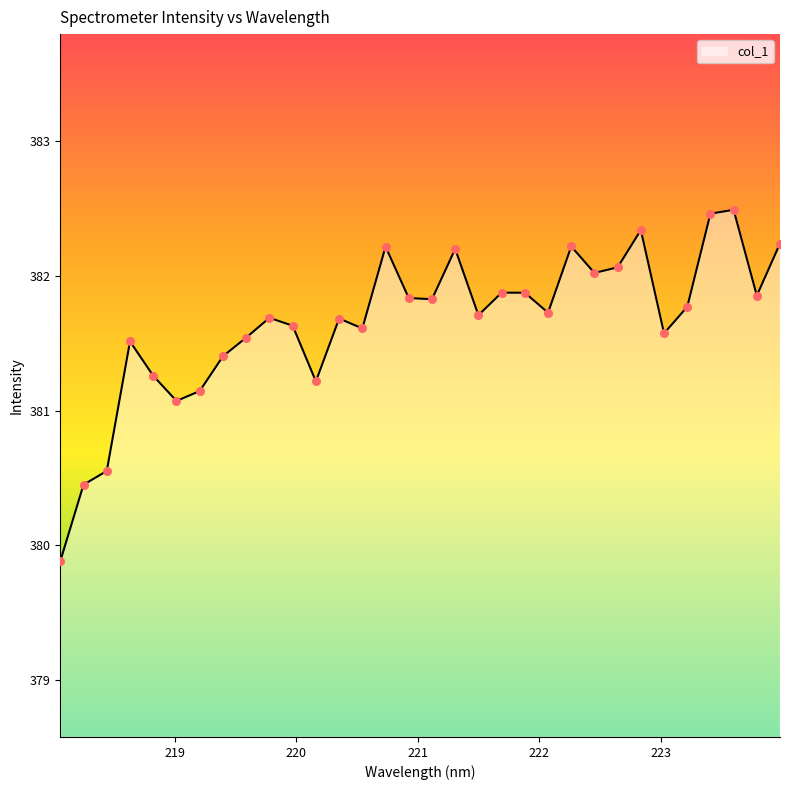

What is the greatest value displayed?

382.5